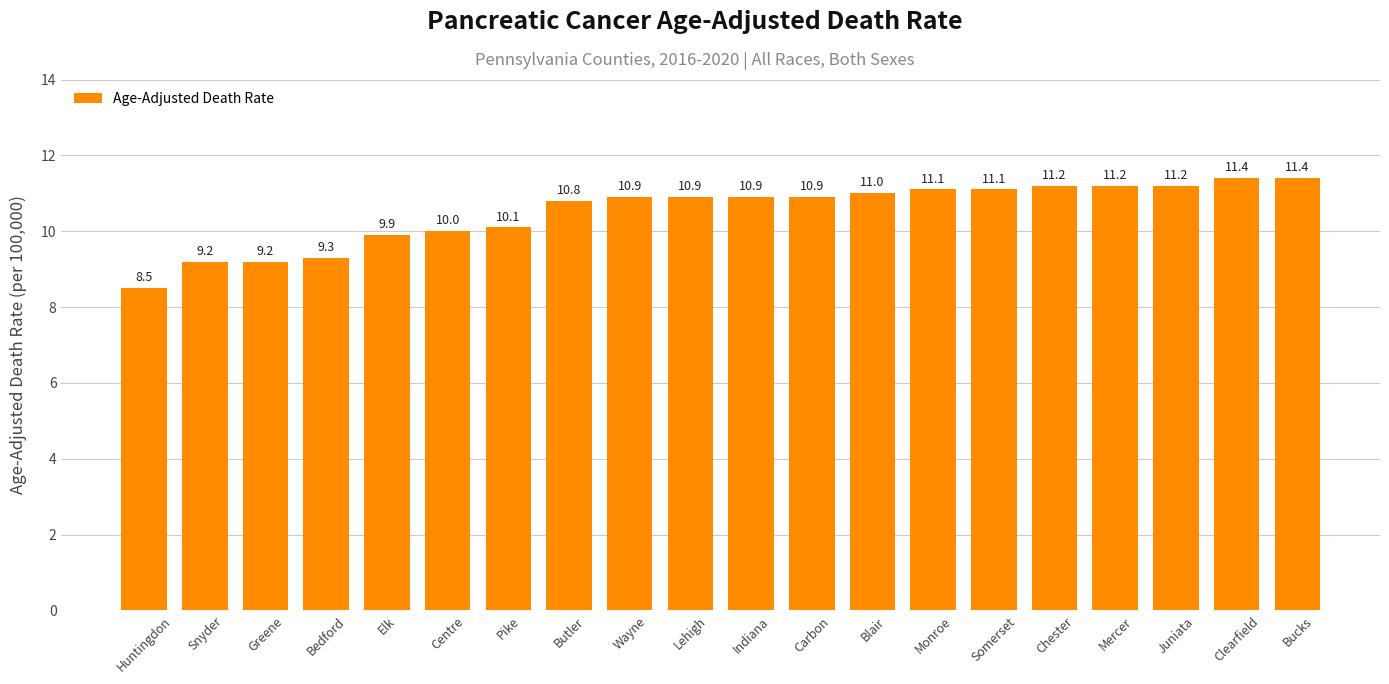

What is the difference between the values at Centre and Juniata?

1.2